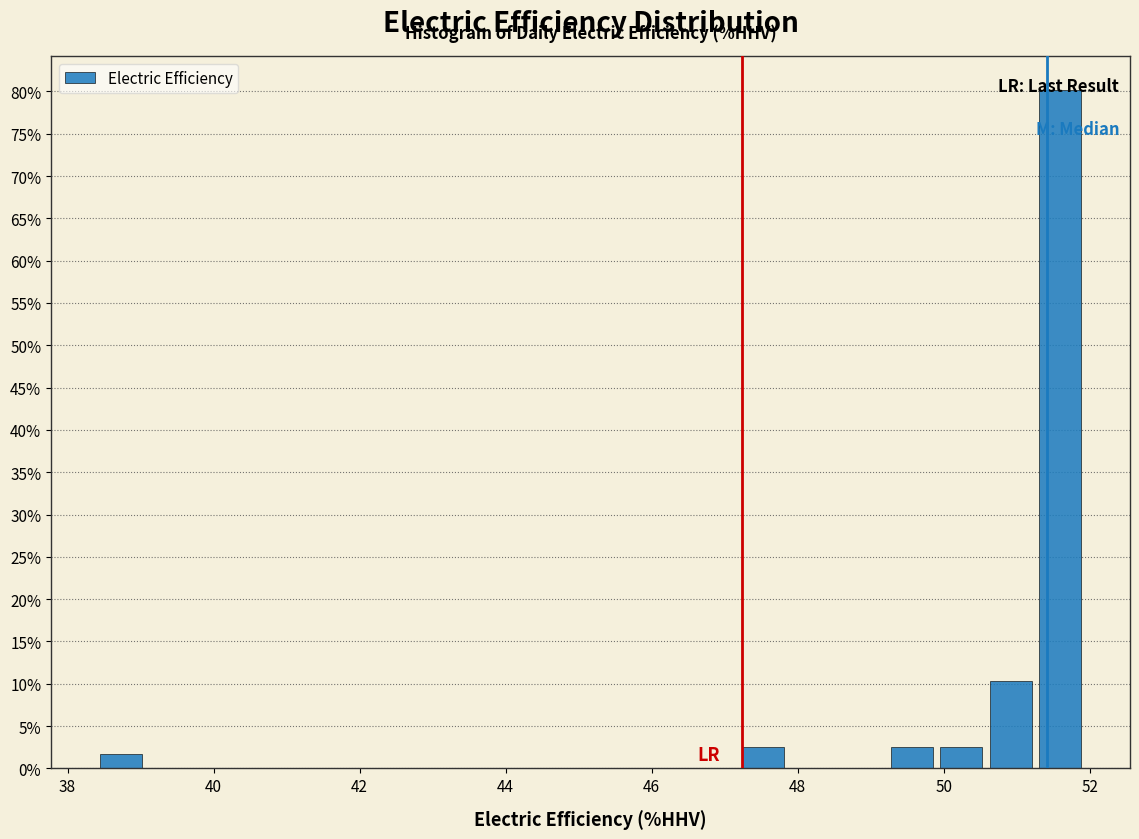

Read against the x-axis, roughly where is the centre of the tallest bar?

51.6